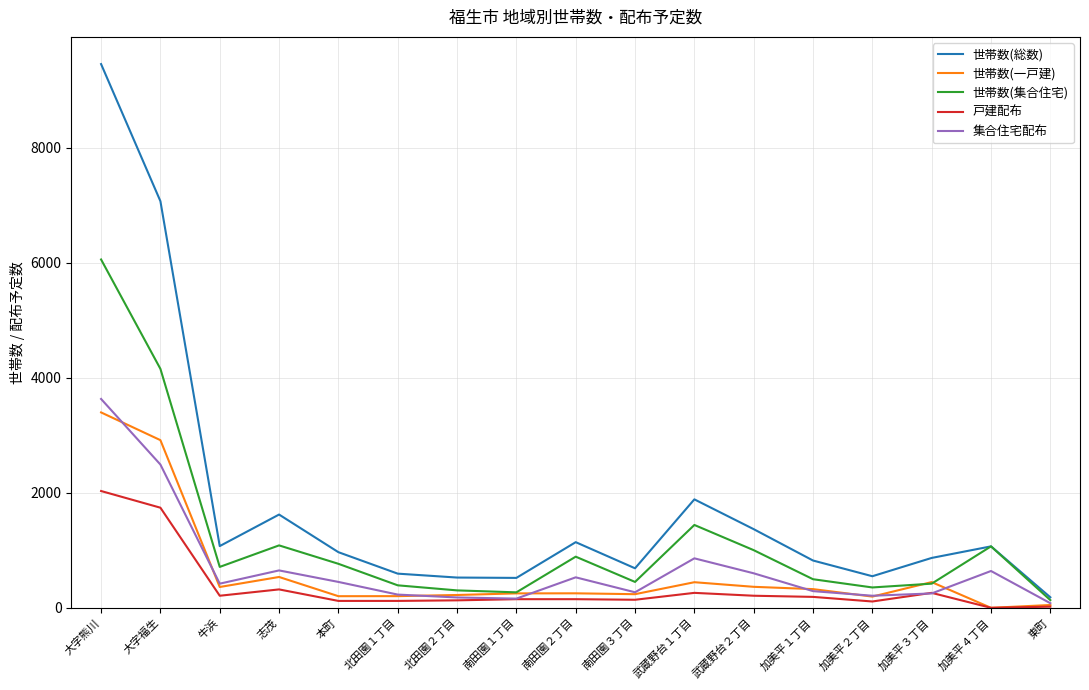

Which series has the largest range (max minus min)?

世帯数(総数)